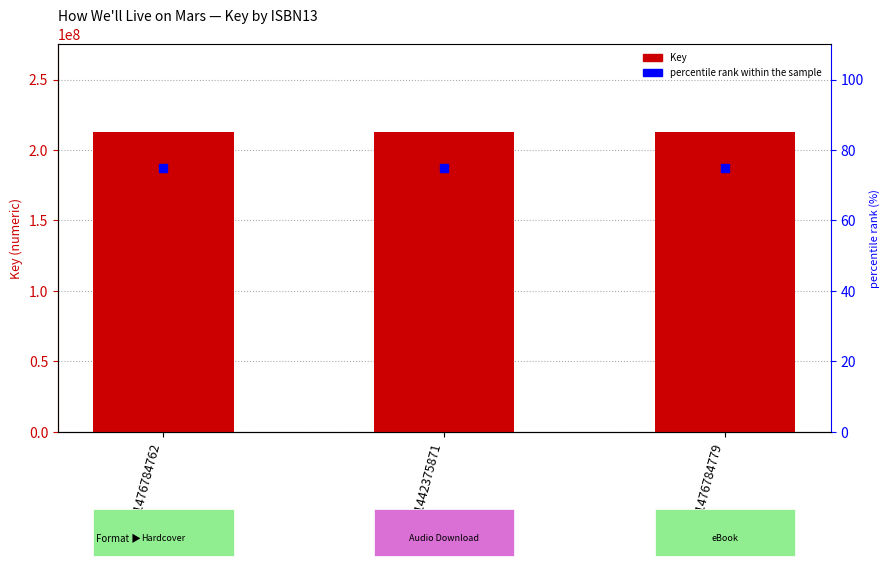

What is the total value across all series at 9781476784779?

212605967